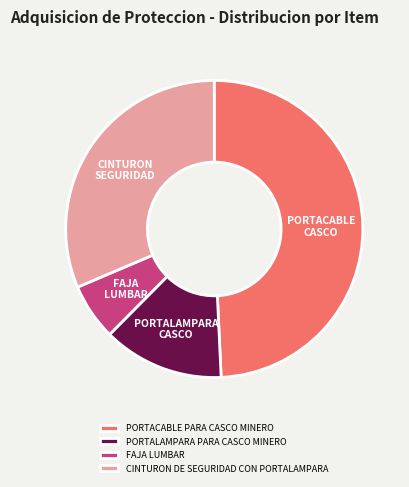

Does PORTALAMPARA PARA CASCO MINERO represent more than half of the total?

No